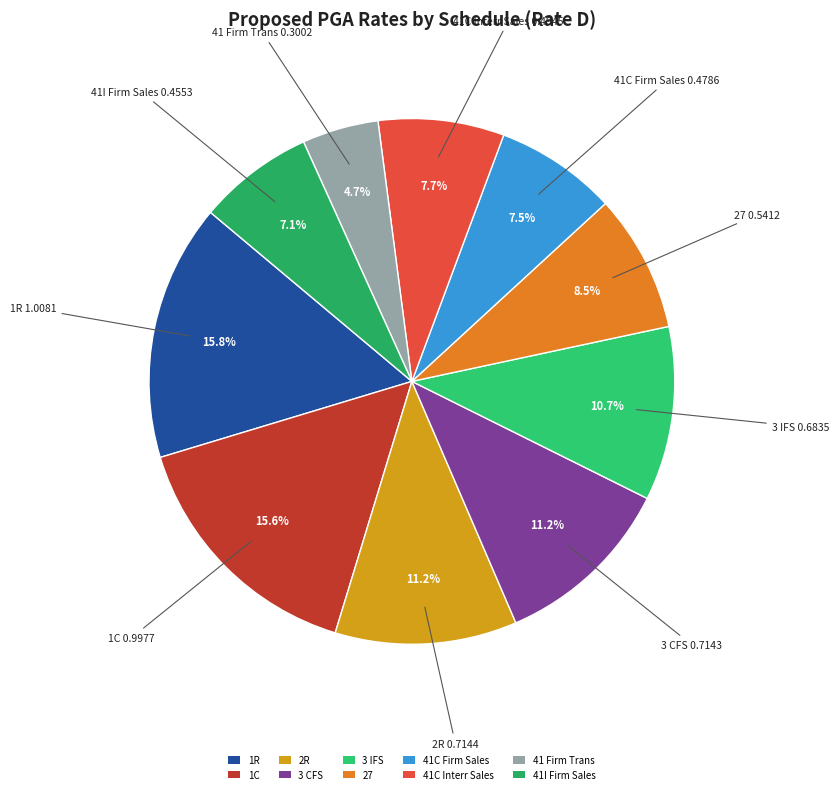

How many segments does this pie chart have?

10